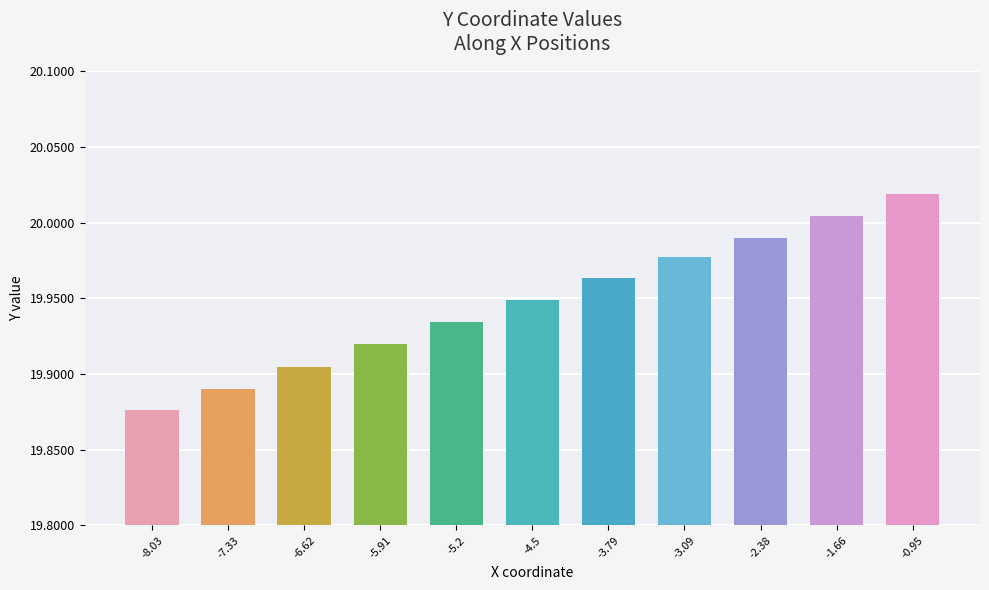

How many distinct data groups are displayed?

1